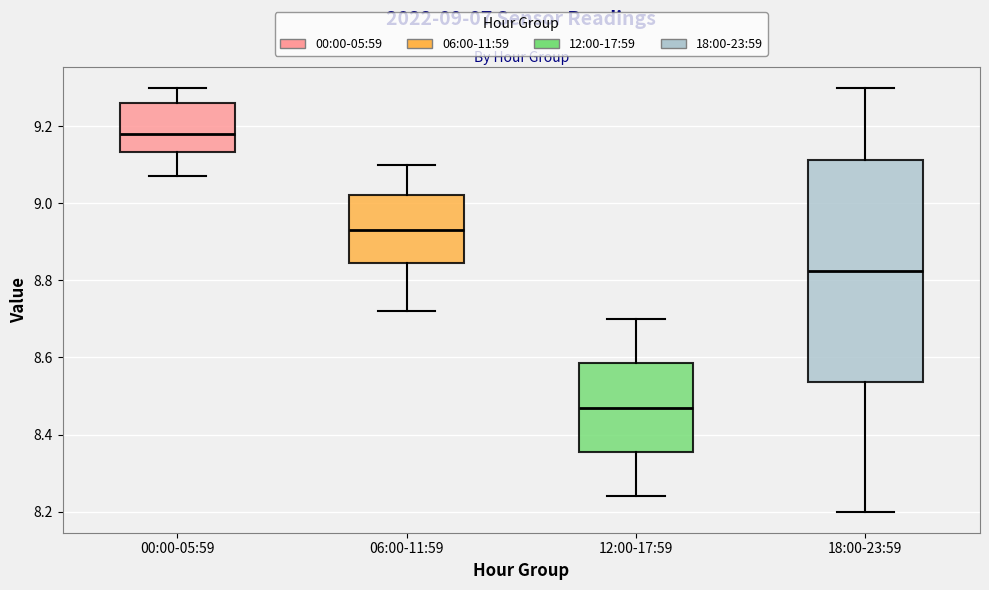

Which box is the tallest, from its lower edge to its upper edge?

18:00-23:59